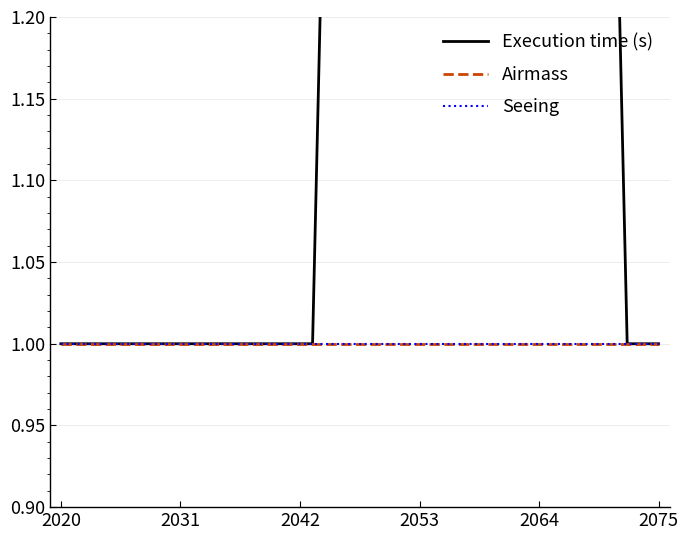

Is the value of Execution time (s) at 10 greater than the value of Seeing at 13?

Yes